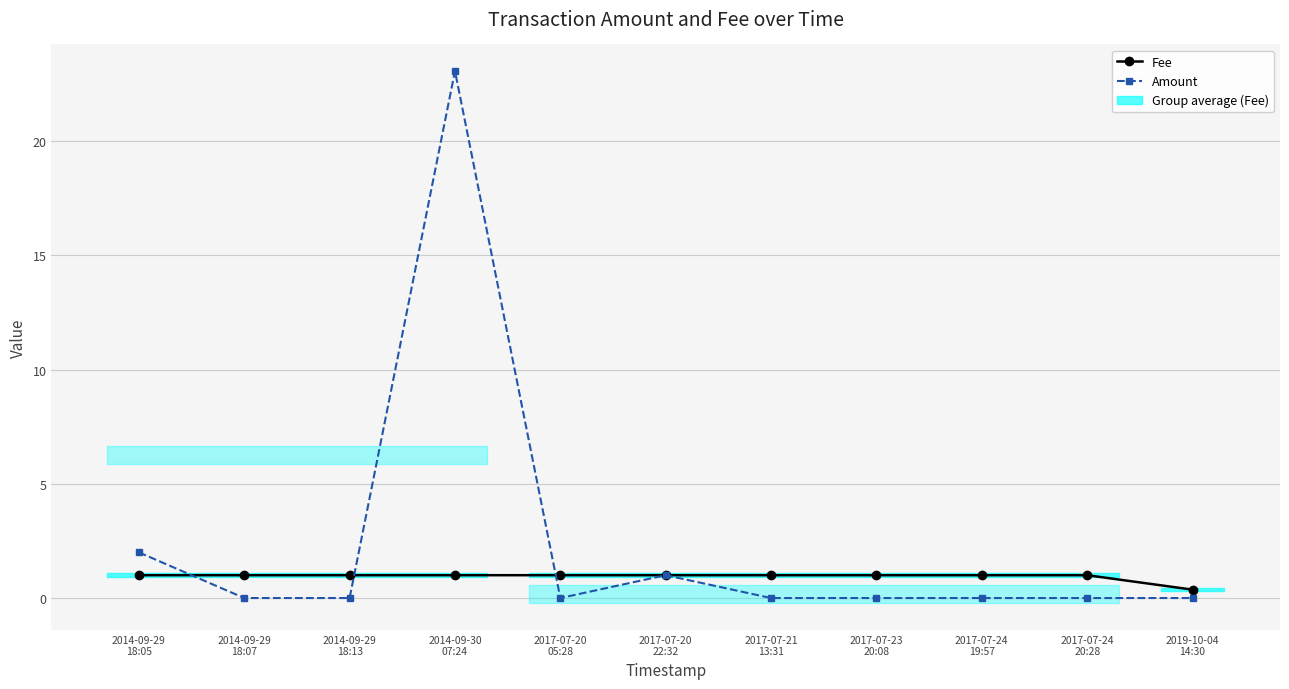

True or false: Amount has more than 2 interior local peaks.

False